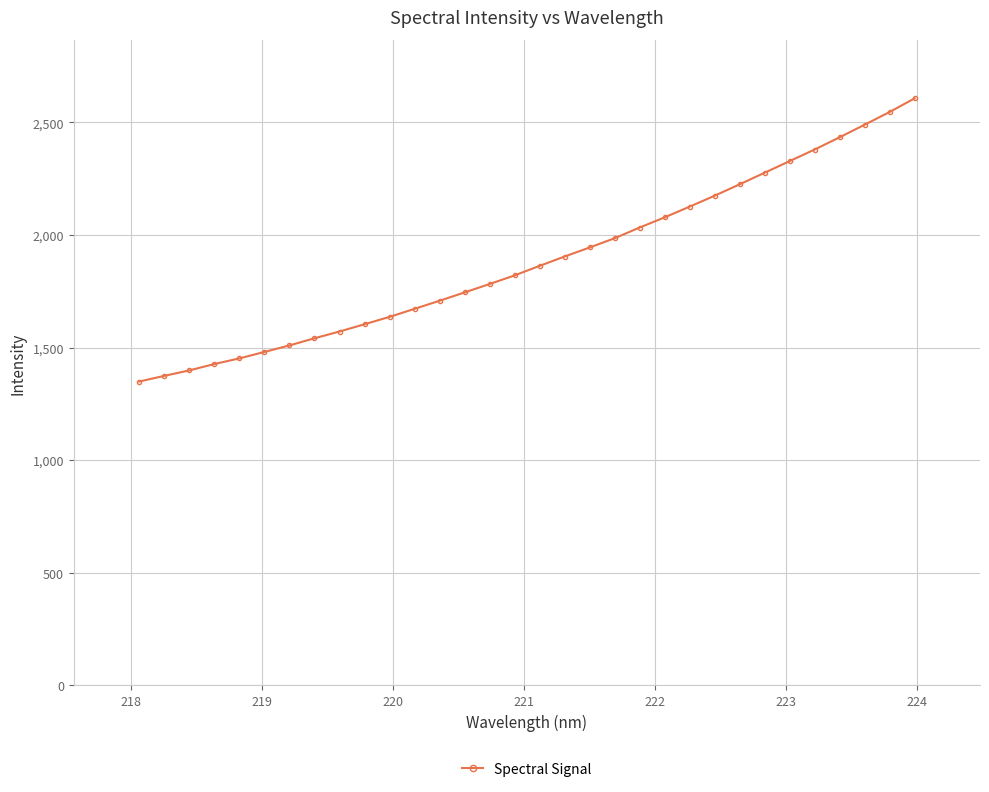

What is the minimum value shown in the chart?

1349.2